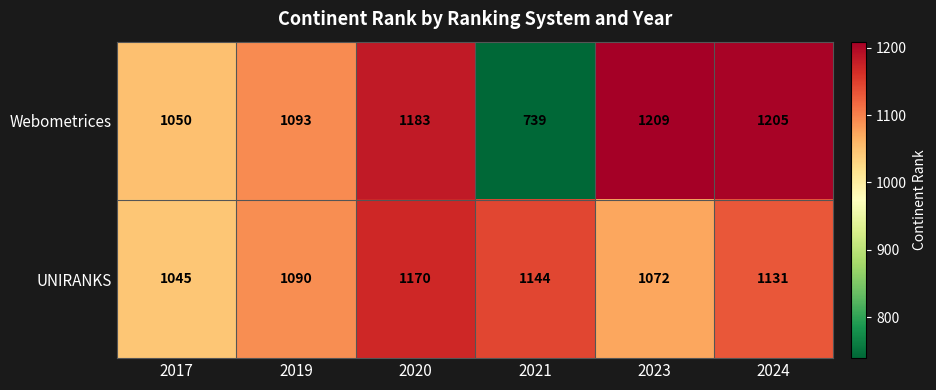

Is it true that Webometrices equals 739 at 2021?

True